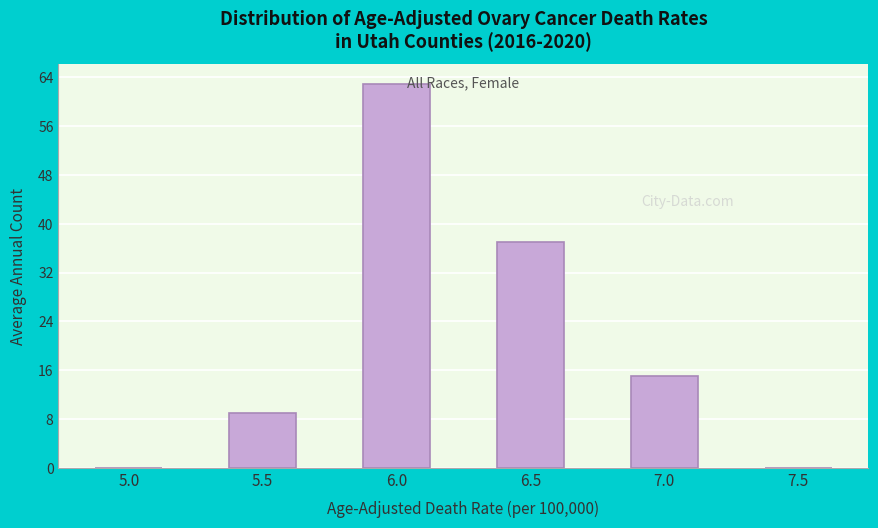

Reading right to left, extract all data points from this chart.

7.5=0	7.0=15	6.5=37	6.0=63	5.5=9	5.0=0